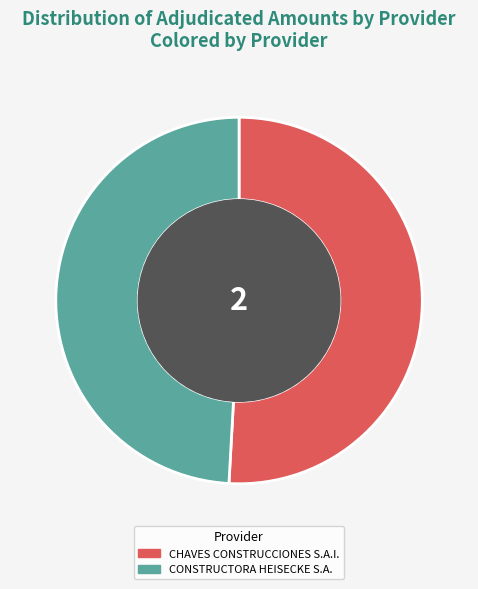

Which slice is the largest?

CHAVES CONSTRUCCIONES S.A.I.